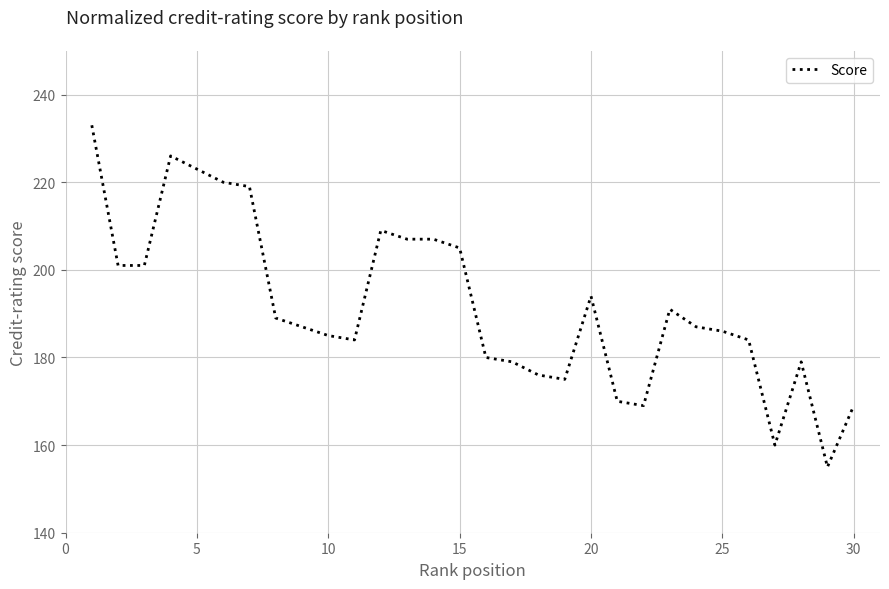

Reading left to right, what are all the values shown in this chart?

233	201	201	226	223	220	219	189	187	185	184	209	207	207	205	180	179	176	175	194	170	169	191	187	186	184	160	179	155	169